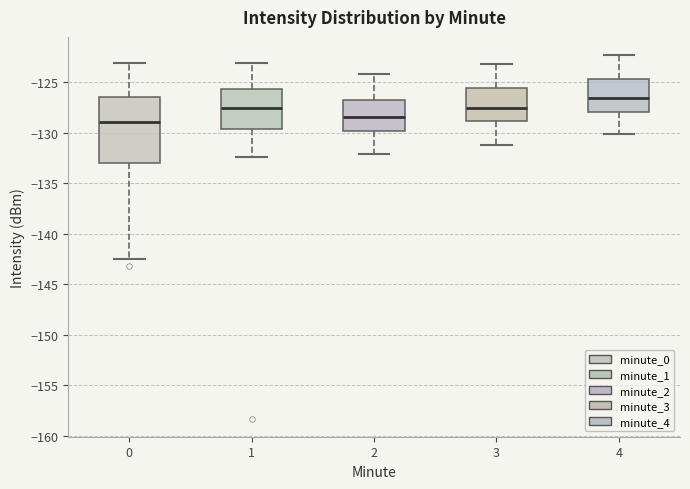

Reading left to right, transcribe this box plot: for each box, give where its median line is, the range the box spans, and where its two whiskers end, as read against the y-axis. The values are not printed on the chart, so give them approximately, as read against the axis.

0: median -129.0, box -133.0 to -126.5, whiskers -142.5 to -123.0
1: median -127.5, box -129.5 to -125.5, whiskers -132.5 to -123.0
2: median -128.5, box -130.0 to -126.5, whiskers -132.0 to -124.0
3: median -127.5, box -129.0 to -125.5, whiskers -131.0 to -123.0
4: median -126.5, box -128.0 to -124.5, whiskers -130.0 to -122.5